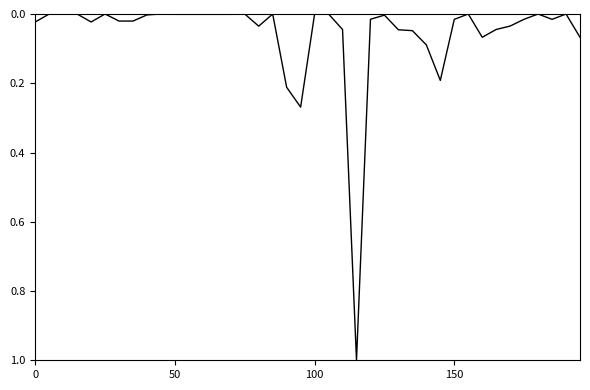

What is the greatest value displayed?

1.0